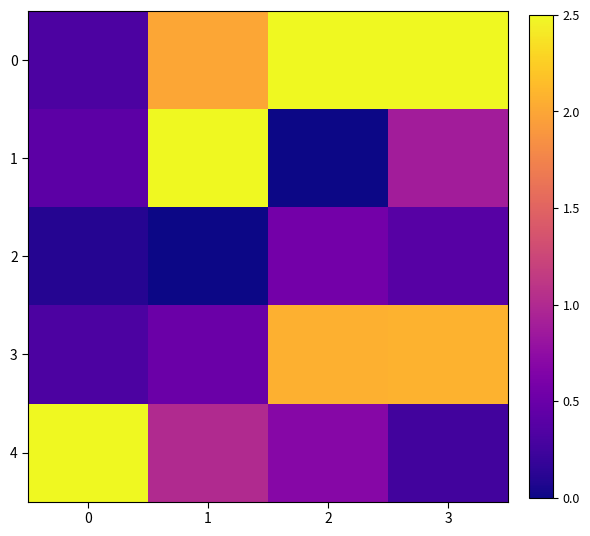

At which category is the sum across all series the highest?

3